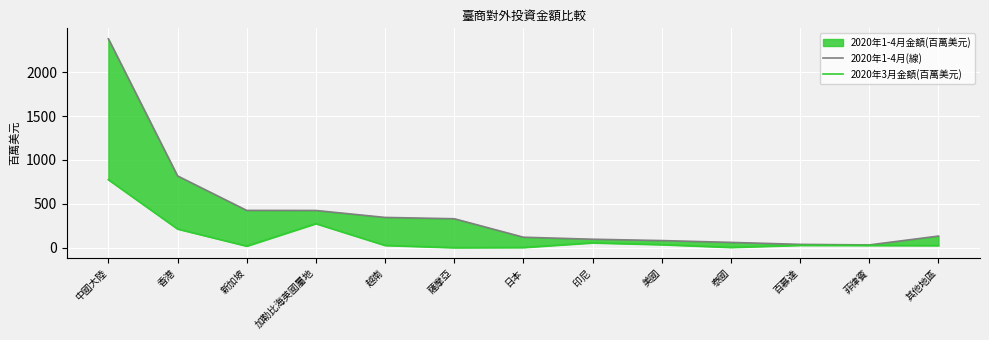

What is the label of the 9th point from the right?

越南